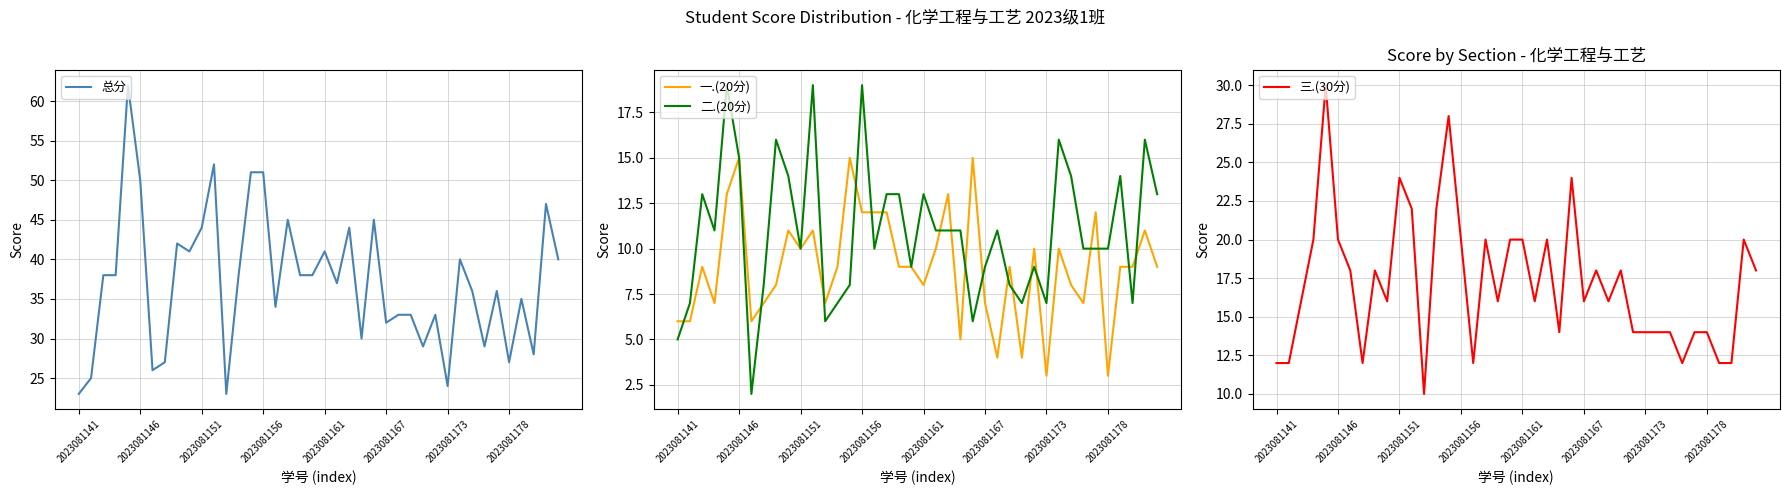

What is the maximum value for 二.(20分)?

19